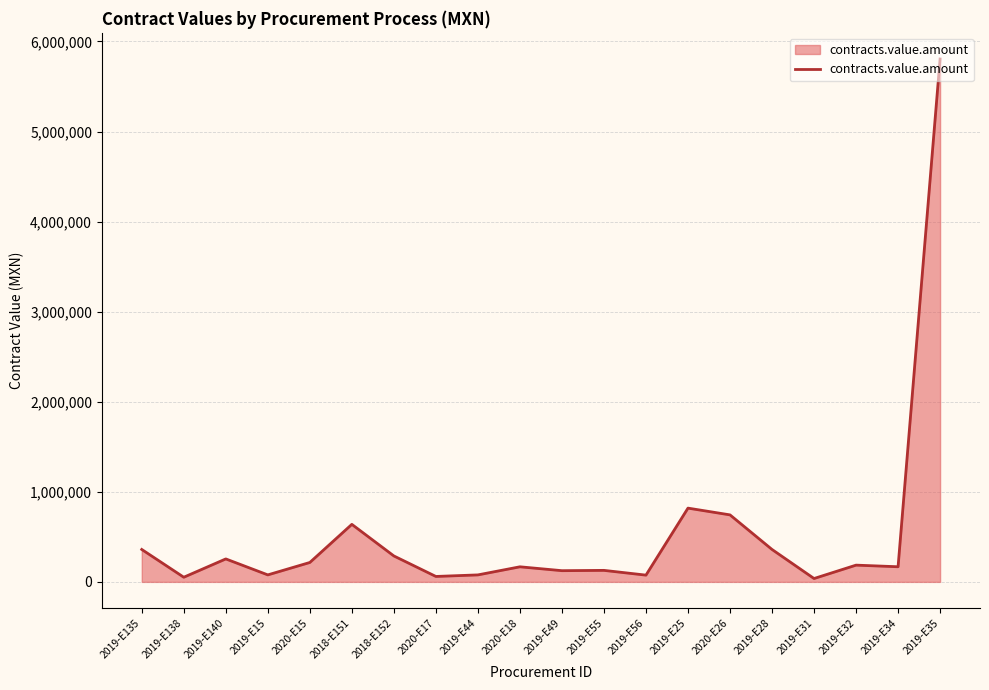

What is the sum of all values?

10639513.3